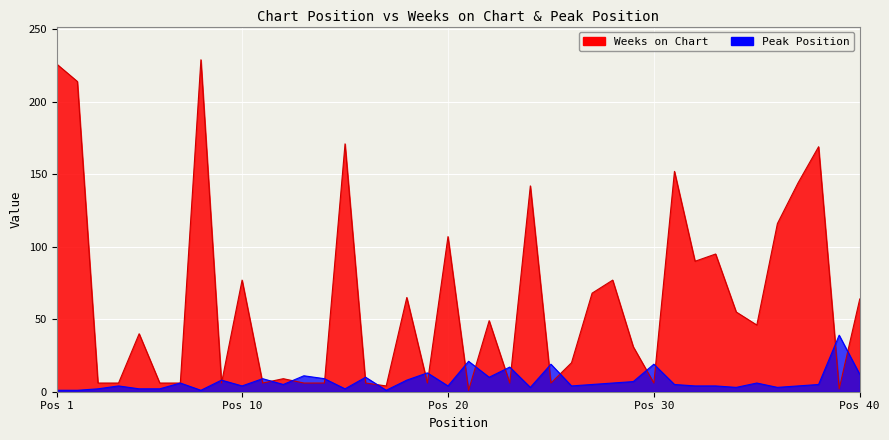

What is the total value across all series at 38?

174